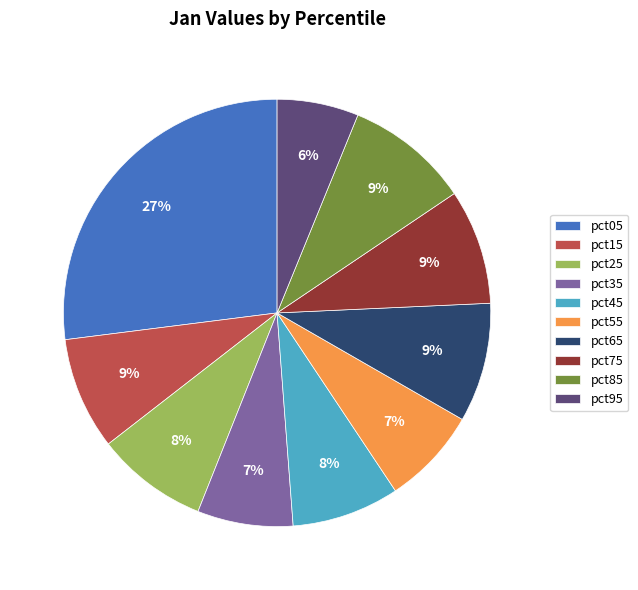

Does pct85 represent more than half of the total?

No